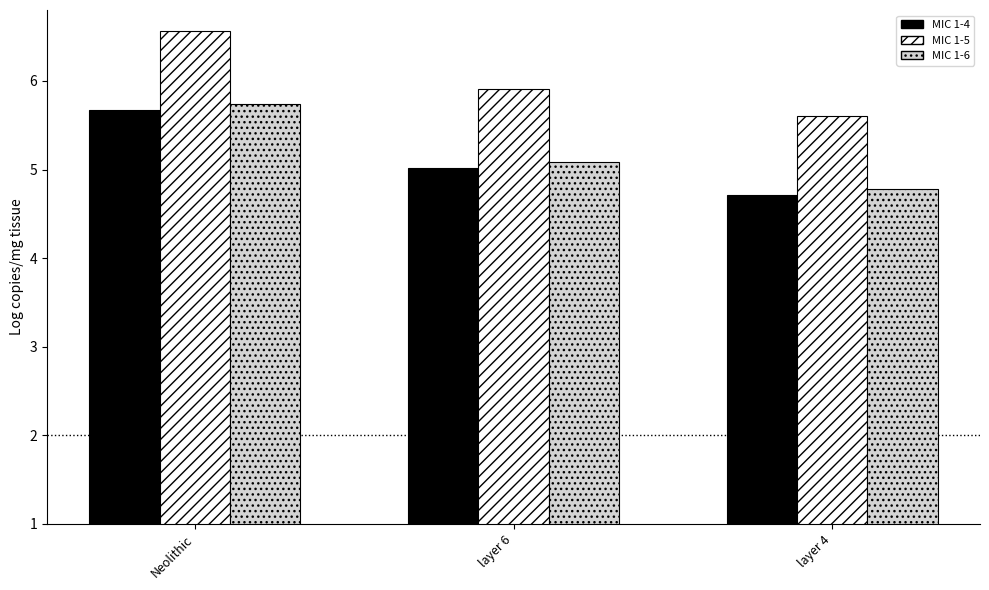

Reading right to left, transcribe all the data shown in this chart.

MIC 1-4: layer 4=4.7	layer 6=5.0	Neolithic=5.7
MIC 1-5: layer 4=5.6	layer 6=5.9	Neolithic=6.6
MIC 1-6: layer 4=4.8	layer 6=5.1	Neolithic=5.7